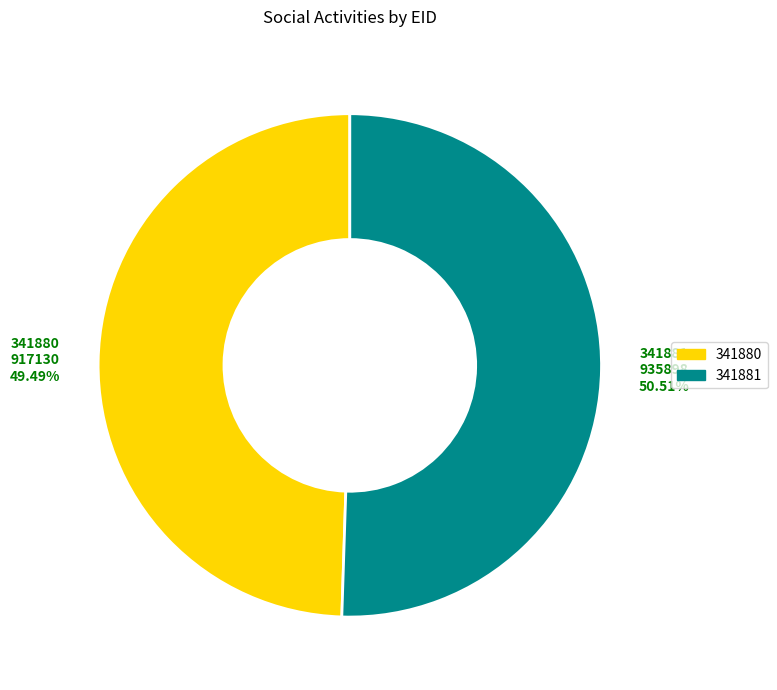

How many slices are in this pie chart?

2